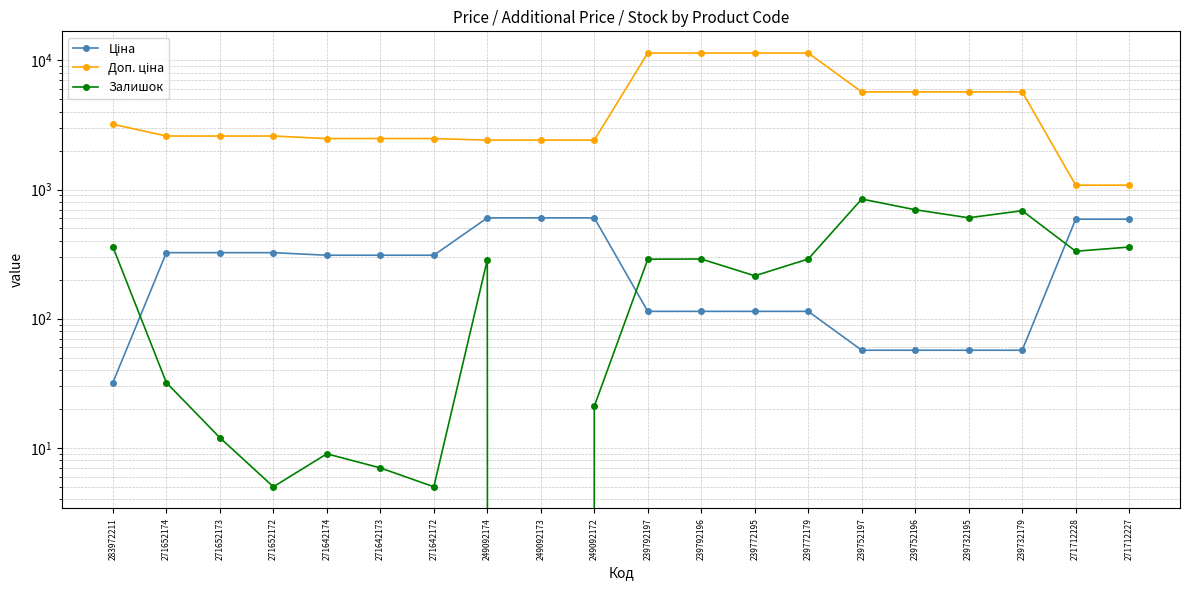

What is the spread (max minus min) of values at 271652174?

2566.3